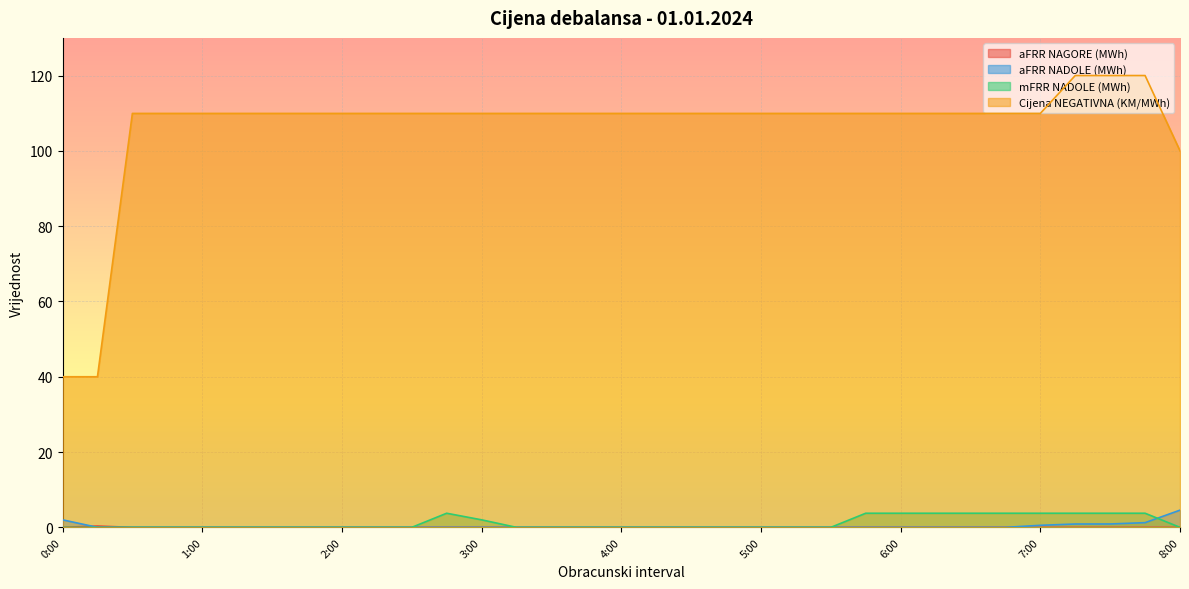

How many categories are shown in the chart?

33